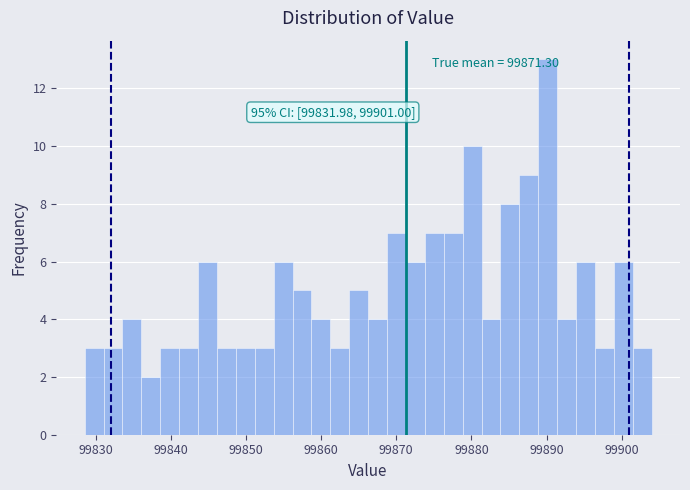

Around what value on the x-axis is the tallest bar? Give the approximate position of its centre, as read against the axis.

99890